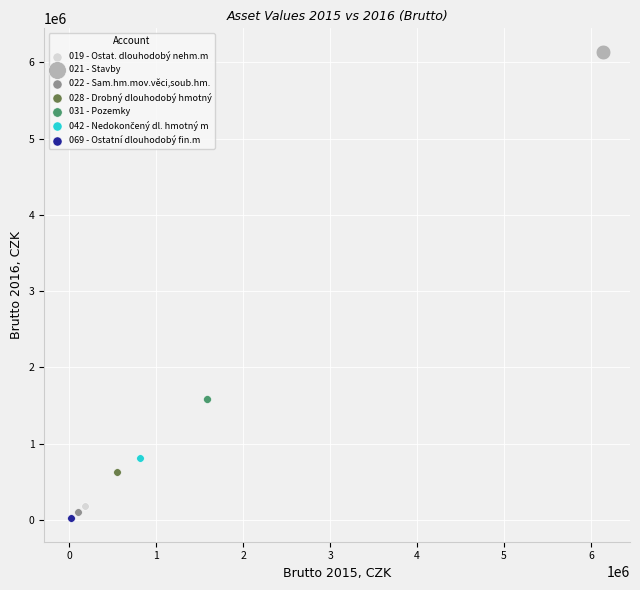

Which series reaches the minimum Y coordinate?

069 - Ostatní dlouhodobý fin.m